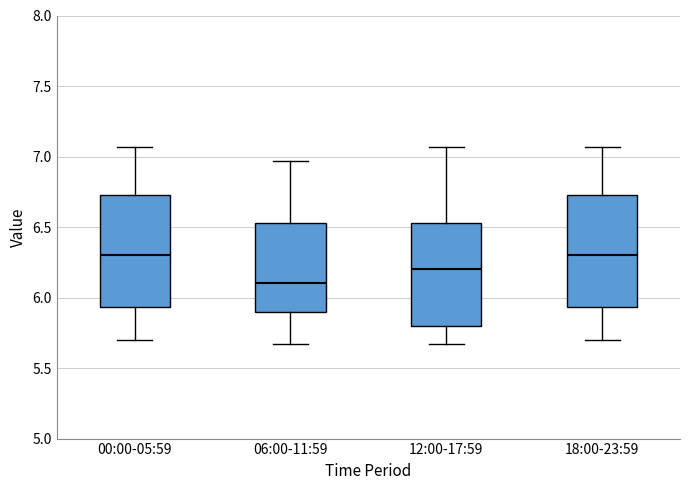

Where is the upper edge of the box for 12:00-17:59 on the y-axis? The values are not printed on the chart, so give them approximately, as read against the axis.

6.55